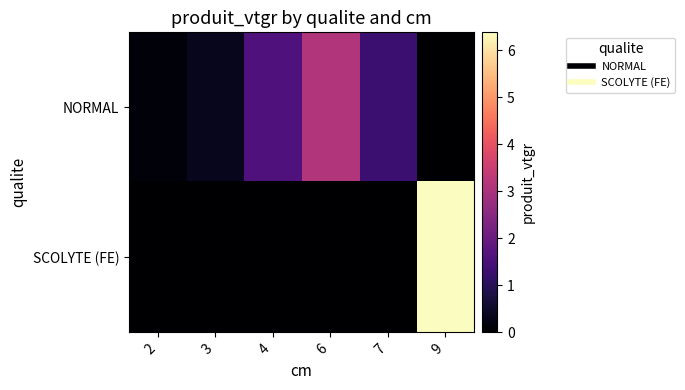

List the series in order of their peak value, highest first.

SCOLYTE (FE), NORMAL